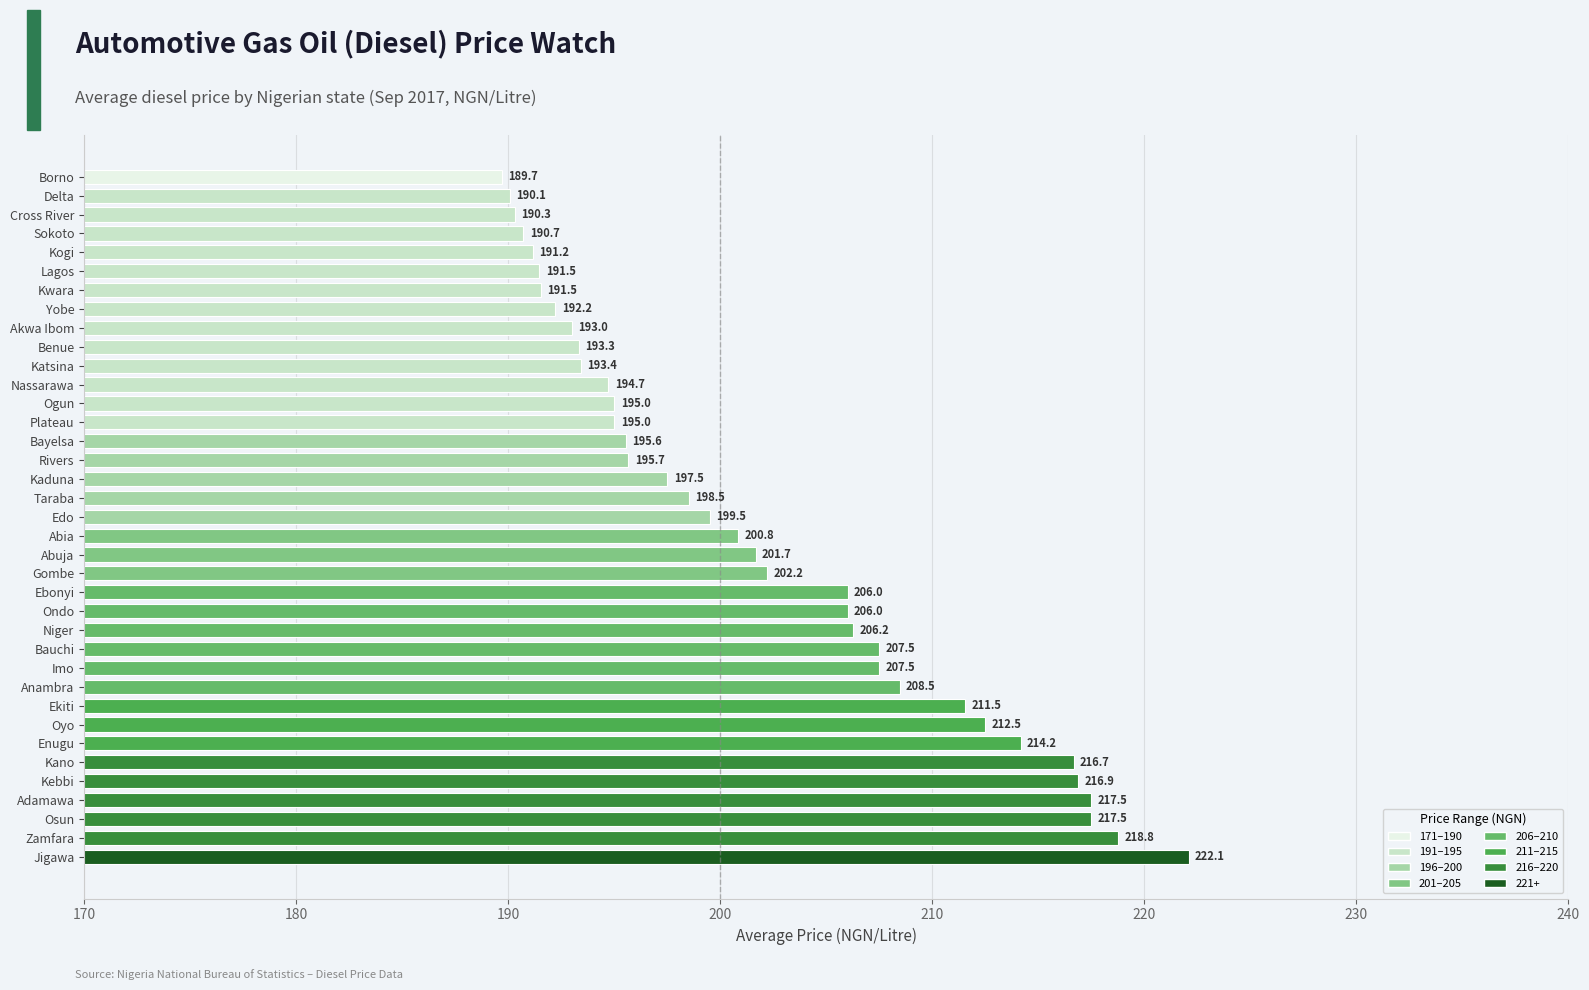

Between Akwa Ibom and Ebonyi, which is larger?

Ebonyi